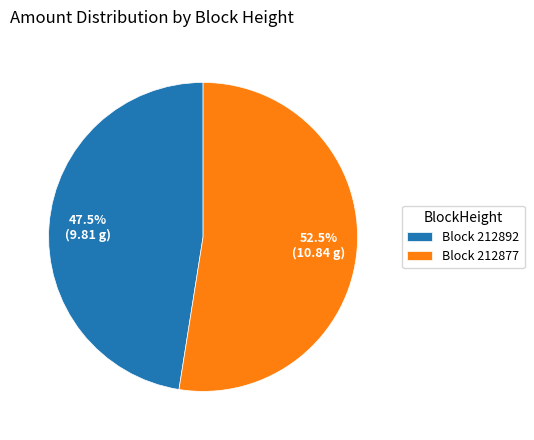

How many slices are in this pie chart?

2